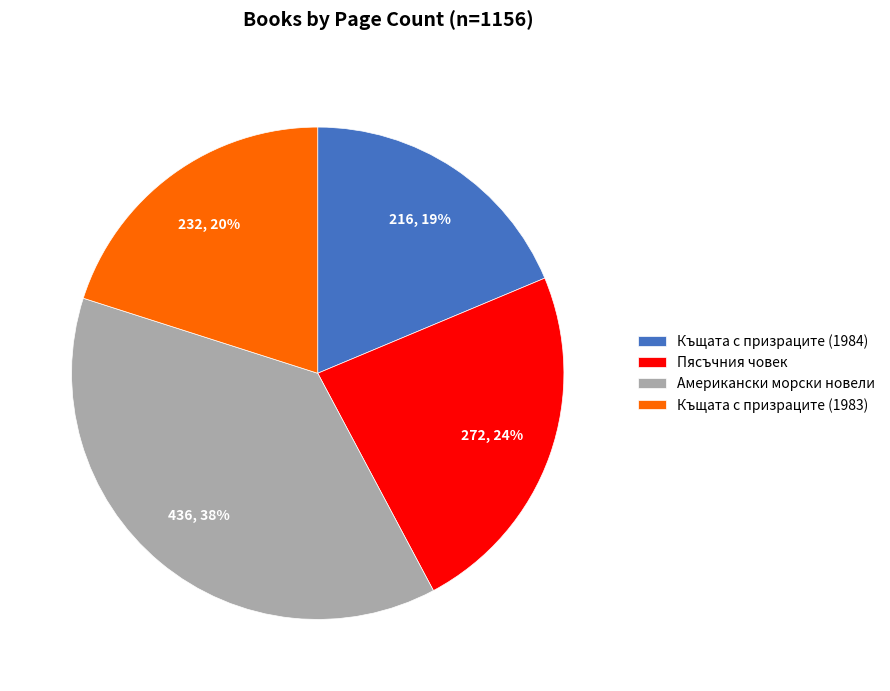

Combined, do Американски морски новели and Къщата с призраците (1983) account for over 50%?

Yes